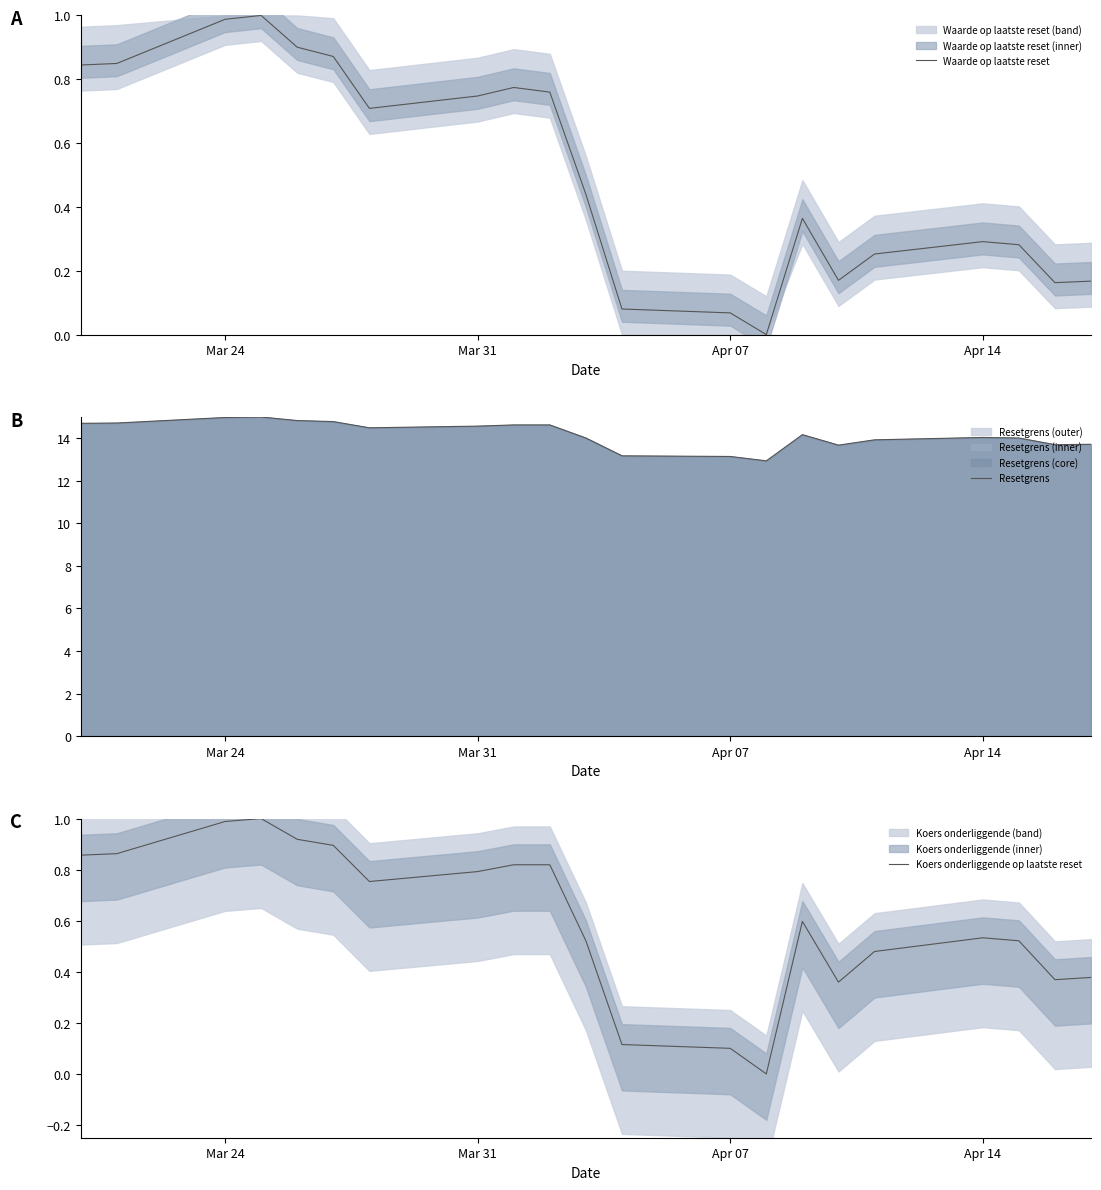

In Waarde op laatste reset, how many points are higher than both neighbors (excluding endpoints)?

4